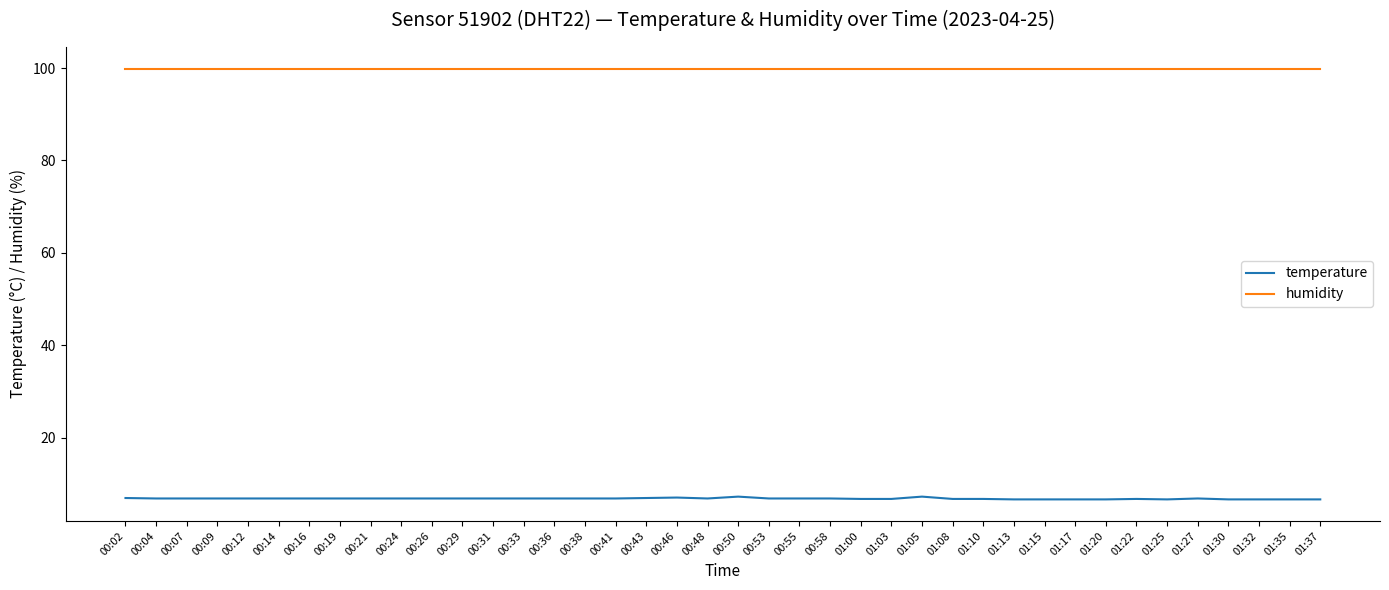

What are all the series names shown in the legend?

temperature, humidity